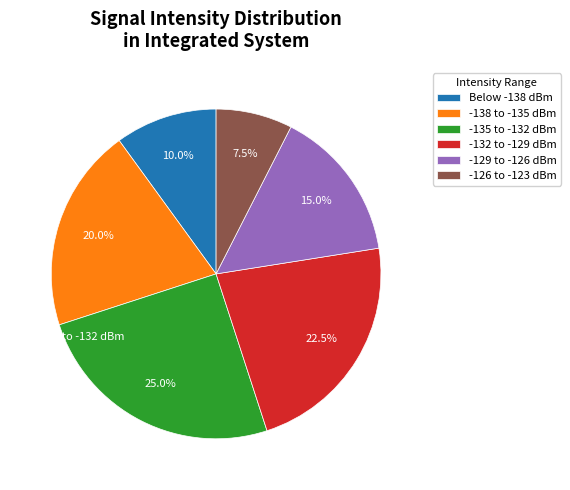

Which category has the biggest portion of the pie?

-135 to -132 dBm